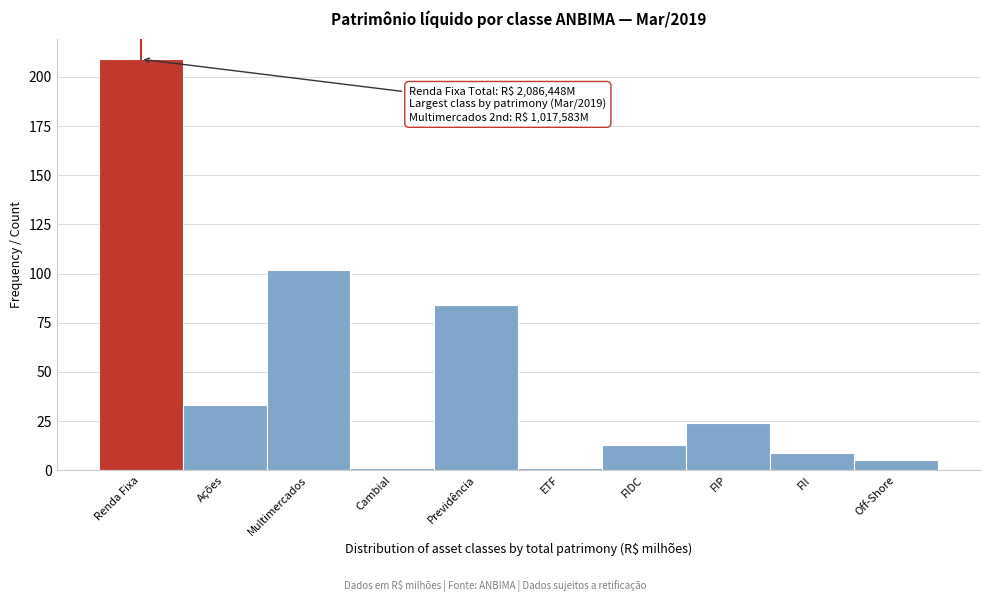

Reading right to left, what are all the values shown in this chart?

5	9	24	13	1	84	1	102	33	209